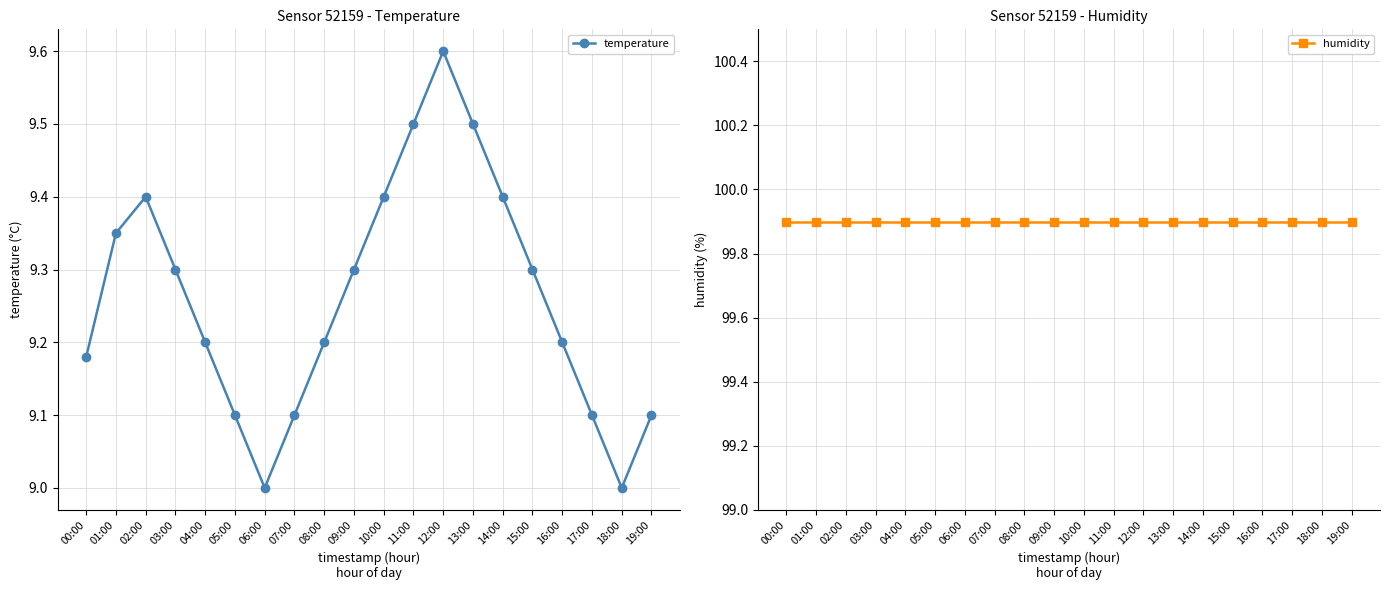

True or false: humidity has a value of 142.9 at 09:00.

False